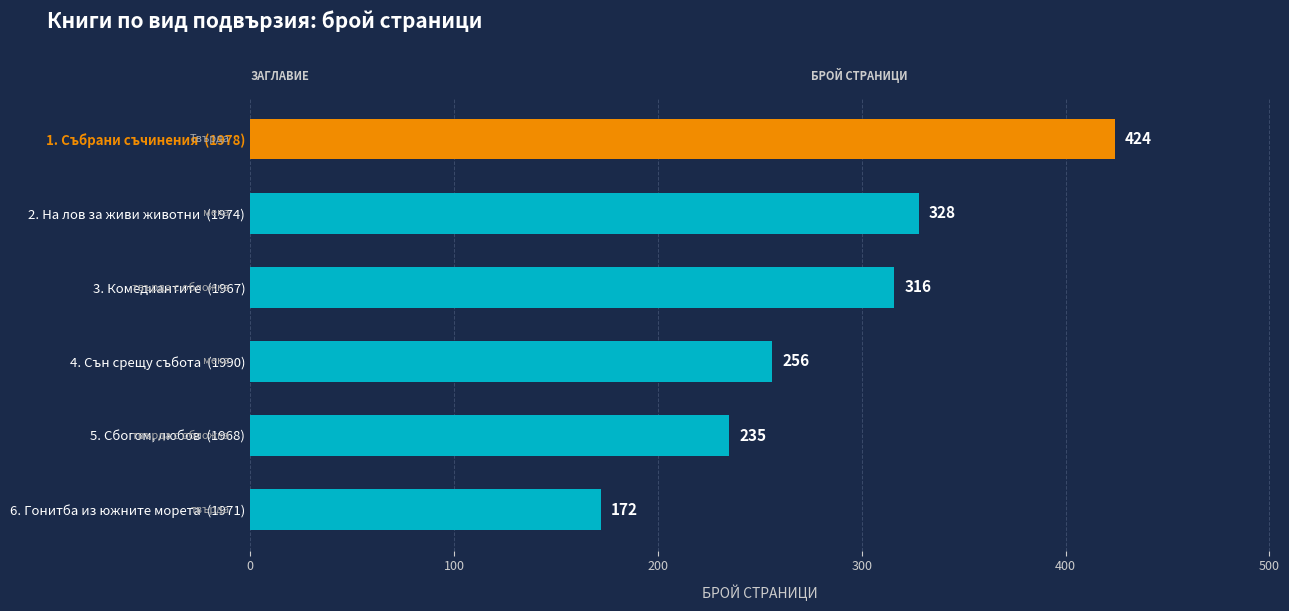

Which has a higher value, 1. Събрани съчинения  (1978) or 5. Сбогом, любов  (1968)?

1. Събрани съчинения  (1978)